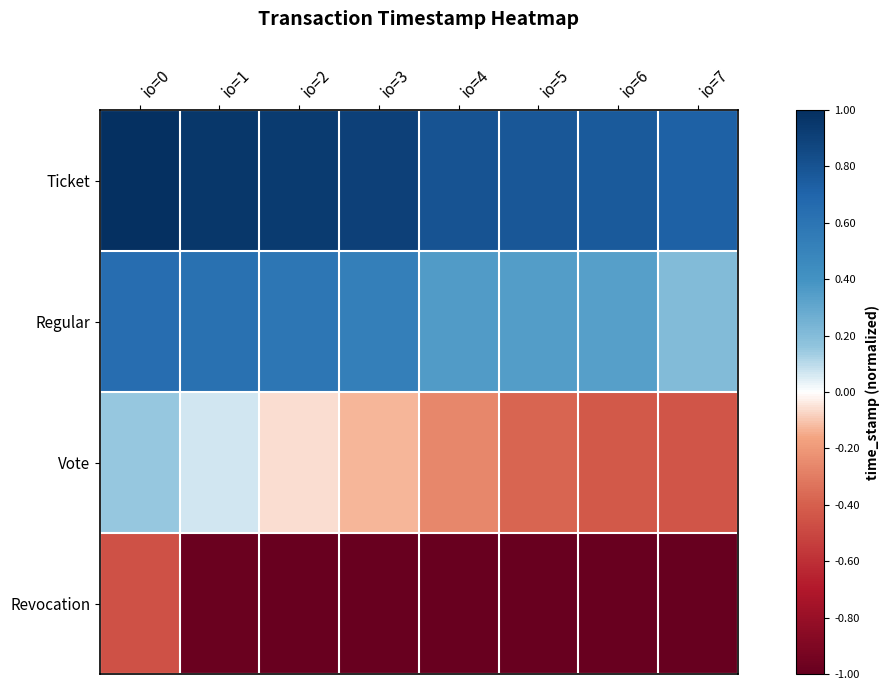

Reading left to right, list all the values displayed in this chart.

Ticket: io=0=1.0	io=1=1.0	io=2=0.9	io=3=0.9	io=4=0.8	io=5=0.8	io=6=0.8	io=7=0.7
Regular: io=0=0.6	io=1=0.6	io=2=0.6	io=3=0.5	io=4=0.4	io=5=0.4	io=6=0.3	io=7=0.2
Vote: io=0=0.1	io=1=0.1	io=2=-0.1	io=3=-0.1	io=4=-0.3	io=5=-0.4	io=6=-0.4	io=7=-0.4
Revocation: io=0=-0.5	io=1=-1.0	io=2=-1.0	io=3=-1.0	io=4=-1.0	io=5=-1.0	io=6=-1.0	io=7=-1.0